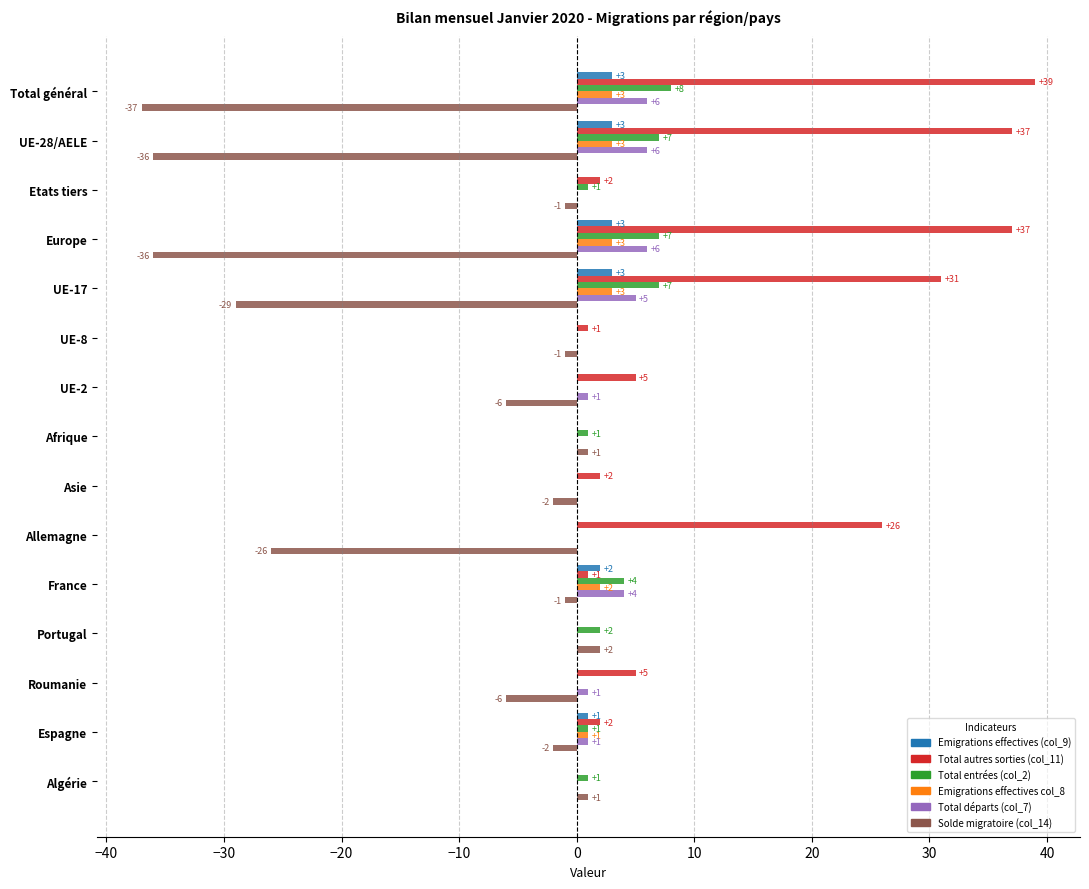

True or false: Total entrées (col_2) has a value of 8 at Total général.

True